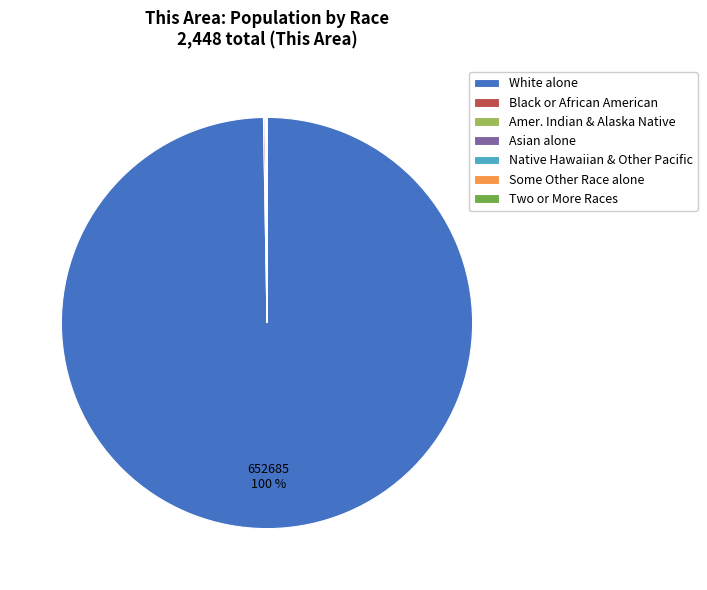

To the nearest percent, what is the average slice percentage?

14%